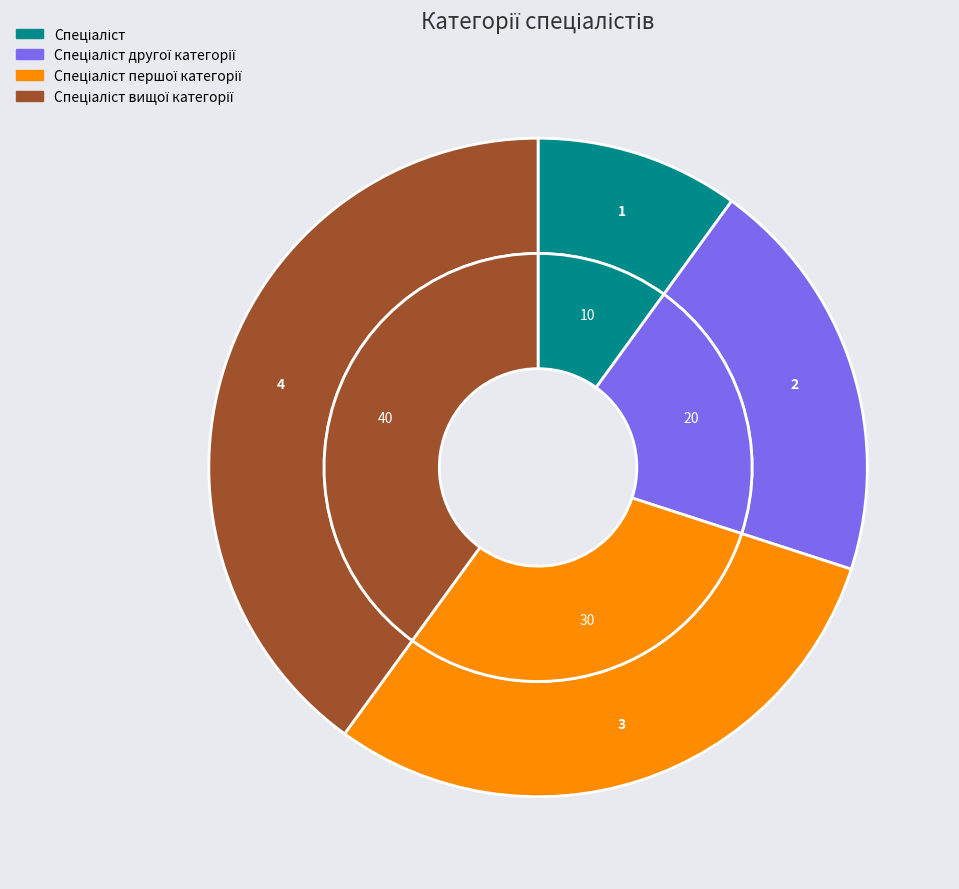

The Спеціаліст першої категорії slice represents 30% of the pie. True or false?

True